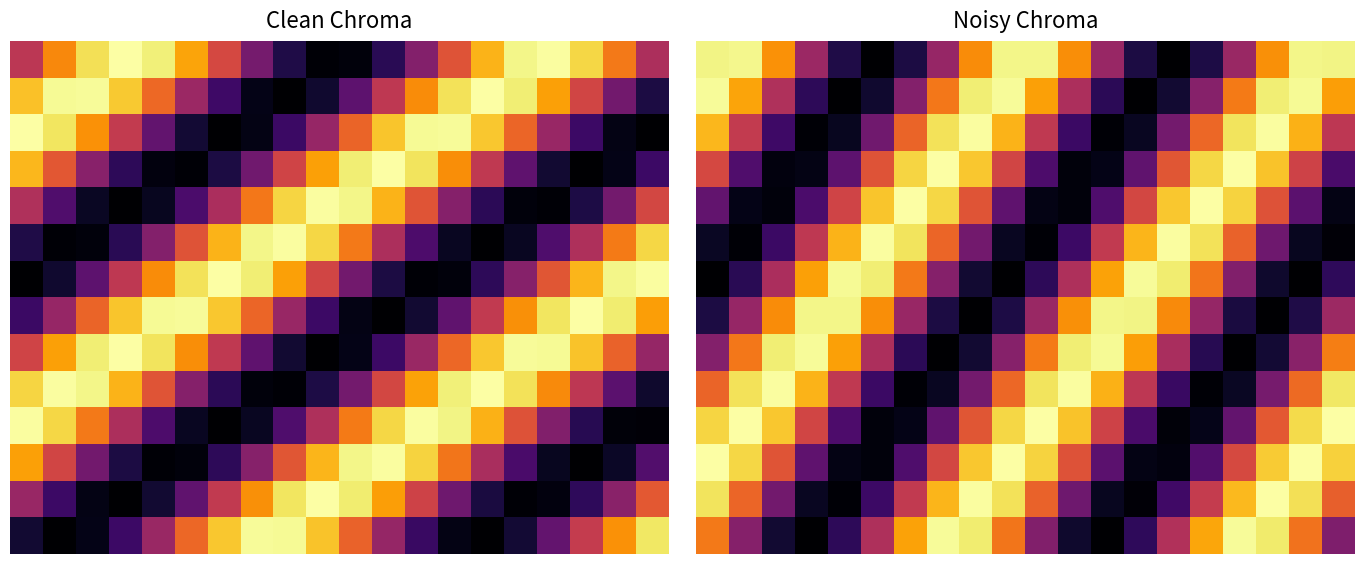

At how many categories does at least one series exceed 231?

20